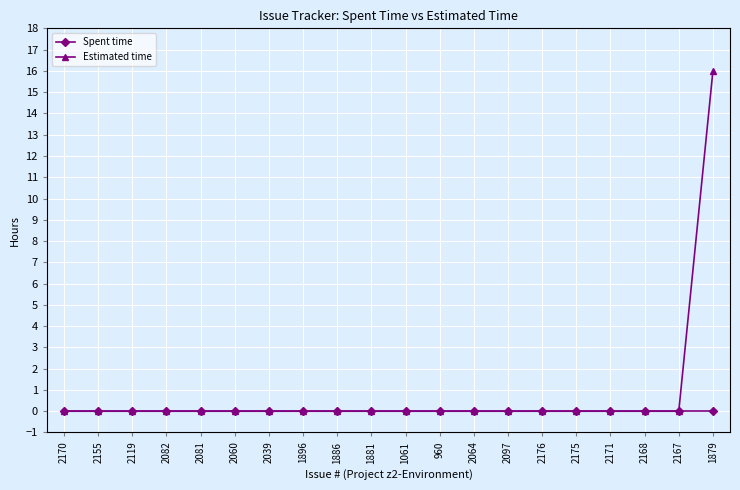

The value of Estimated time at 2097 is 9. True or false?

False